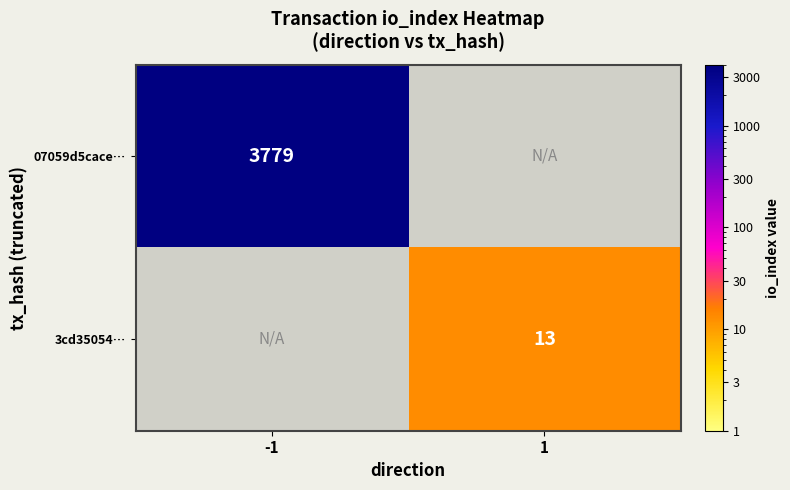

True or false: 07059d5cace… has a value of 3779 at -1.

True